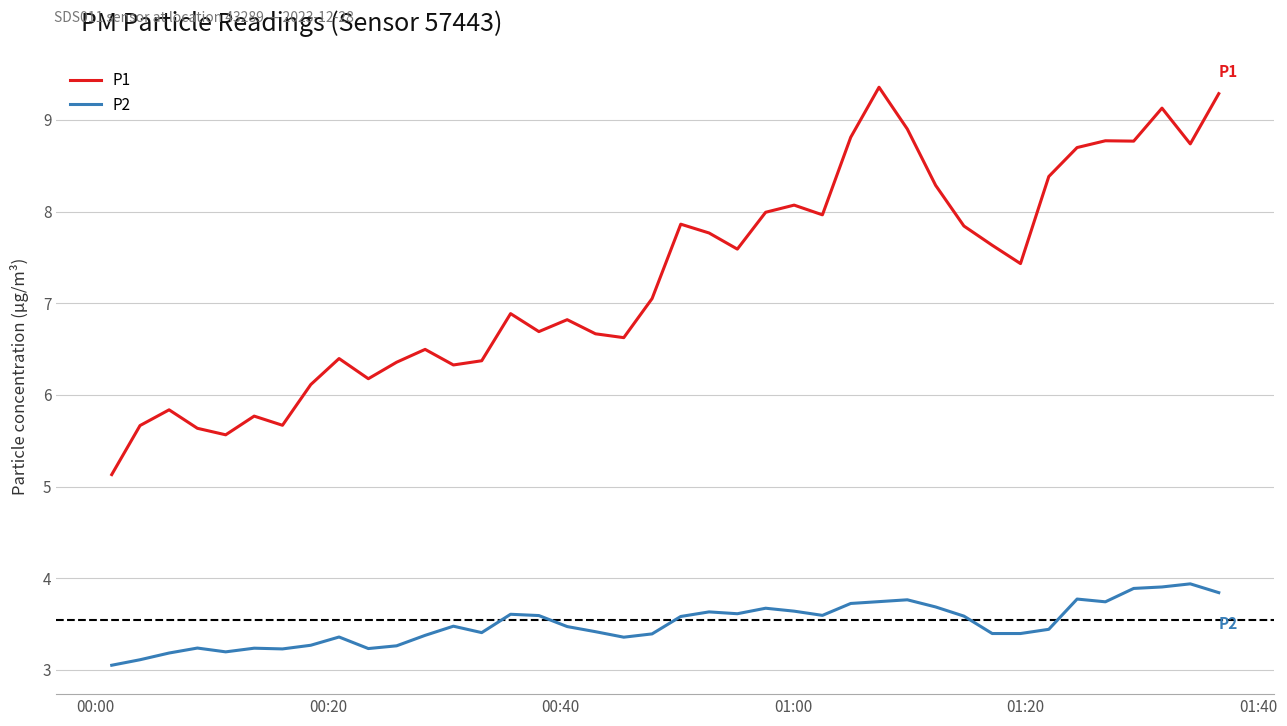

List the series in order of their overall mean, lowest first.

P2, P1